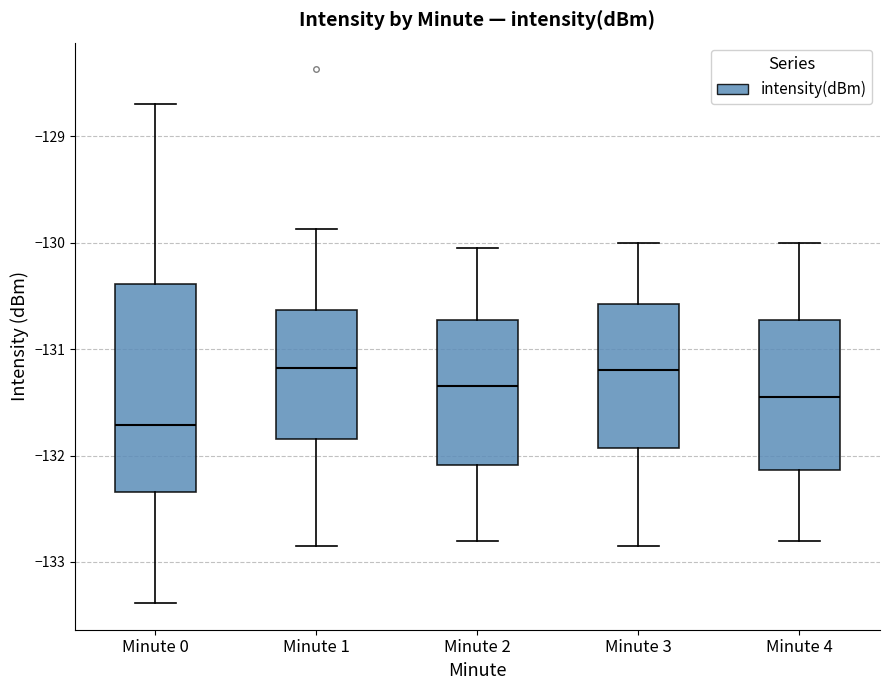

Where does the lower whisker of the box for Minute 2 end on the y-axis? The values are not printed on the chart, so give them approximately, as read against the axis.

-132.8